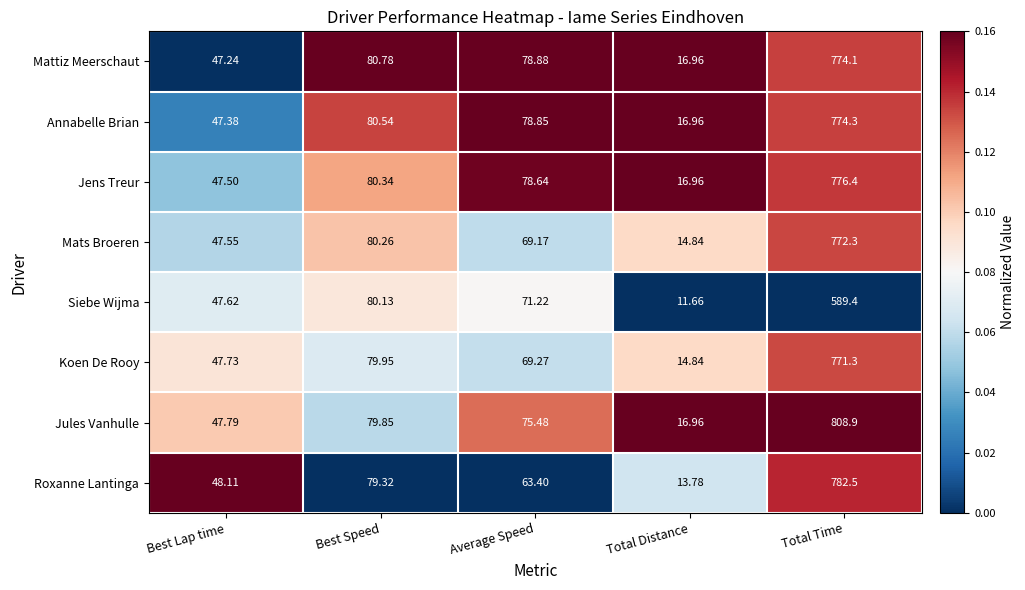

At which category is the sum across all series the highest?

Total Time